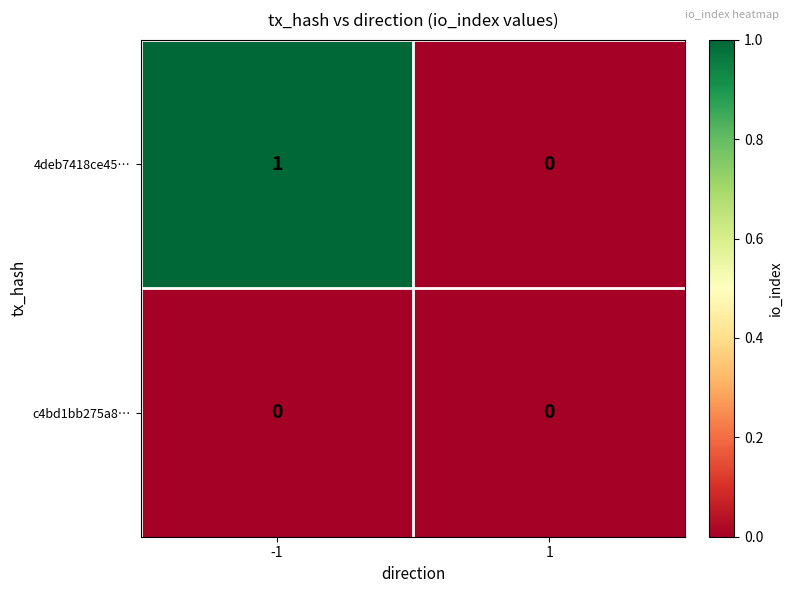

Rank the series at -1 from lowest to highest value.

c4bd1bb275a8…, 4deb7418ce45…